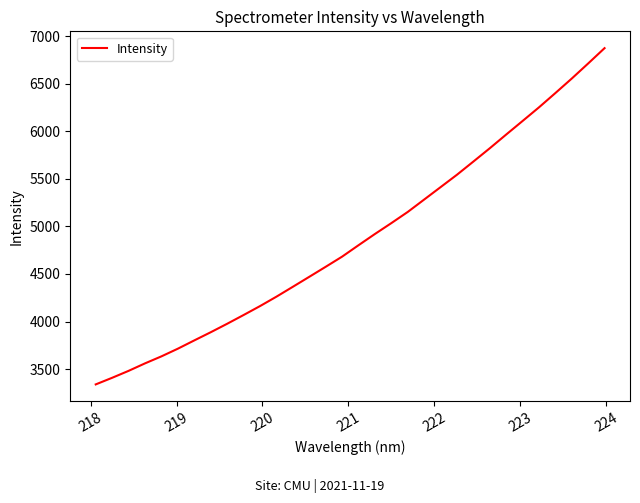

What is the smallest value displayed?

3339.5